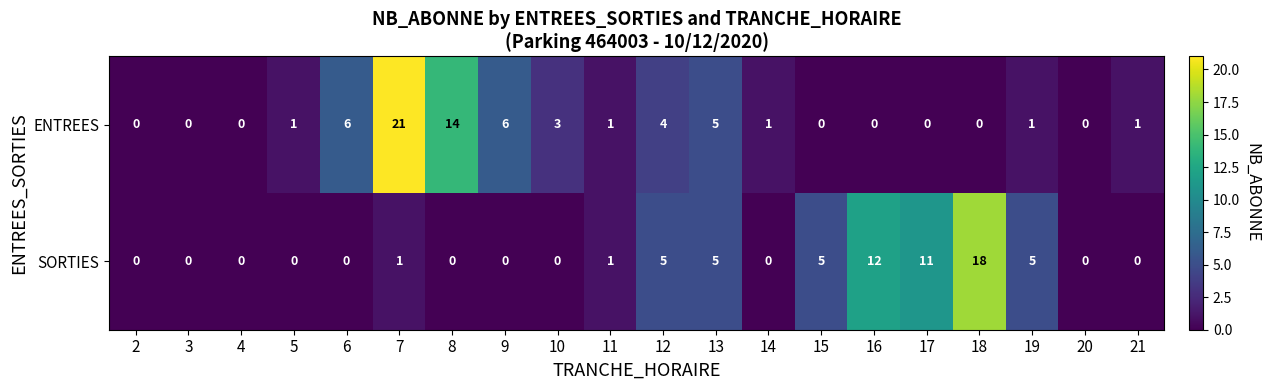

Count the number of categories in the chart.

20